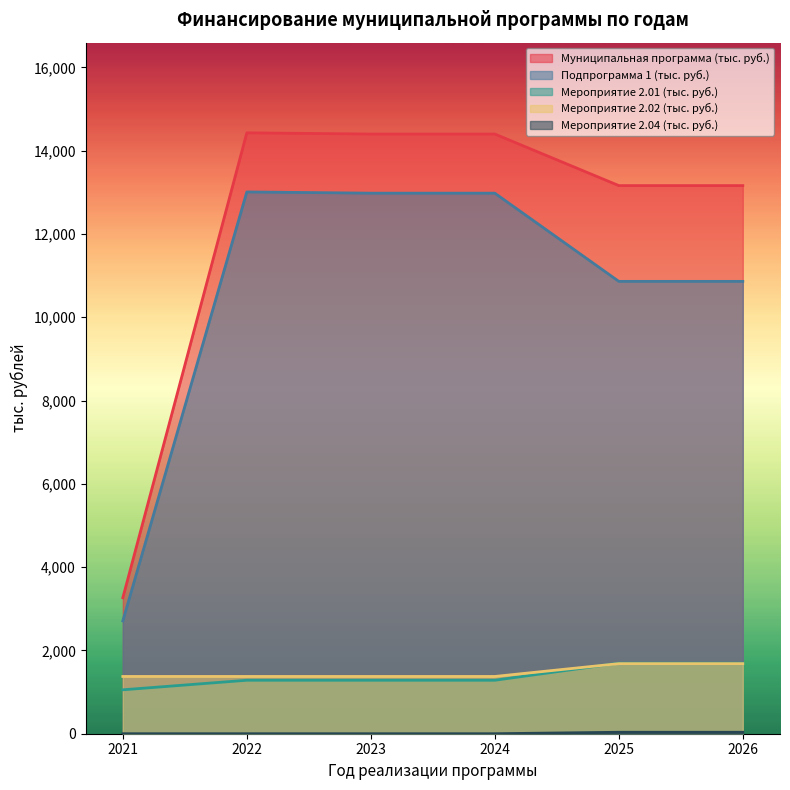

Reading left to right, list all the values displayed in this chart.

Муниципальная программа (тыс. руб.): 2021=3264.6	2022=14429.3	2023=14400.0	2024=14400.0	2025=13162.0	2026=13162.0
Подпрограмма 1 (тыс. руб.): 2021=2708.5	2022=13009.3	2023=12980.0	2024=12980.0	2025=10862.0	2026=10862.0
Мероприятие 2.01 (тыс. руб.): 2021=1054.7	2022=1284.0	2023=1284.0	2024=1284.0	2025=1694.4	2026=1694.4
Мероприятие 2.02 (тыс. руб.): 2021=1375.0	2022=1375.0	2023=1375.0	2024=1375.0	2025=1683.0	2026=1683.0
Мероприятие 2.04 (тыс. руб.): 2021=0.0	2022=0.0	2023=0.0	2024=0.0	2025=35.0	2026=35.0